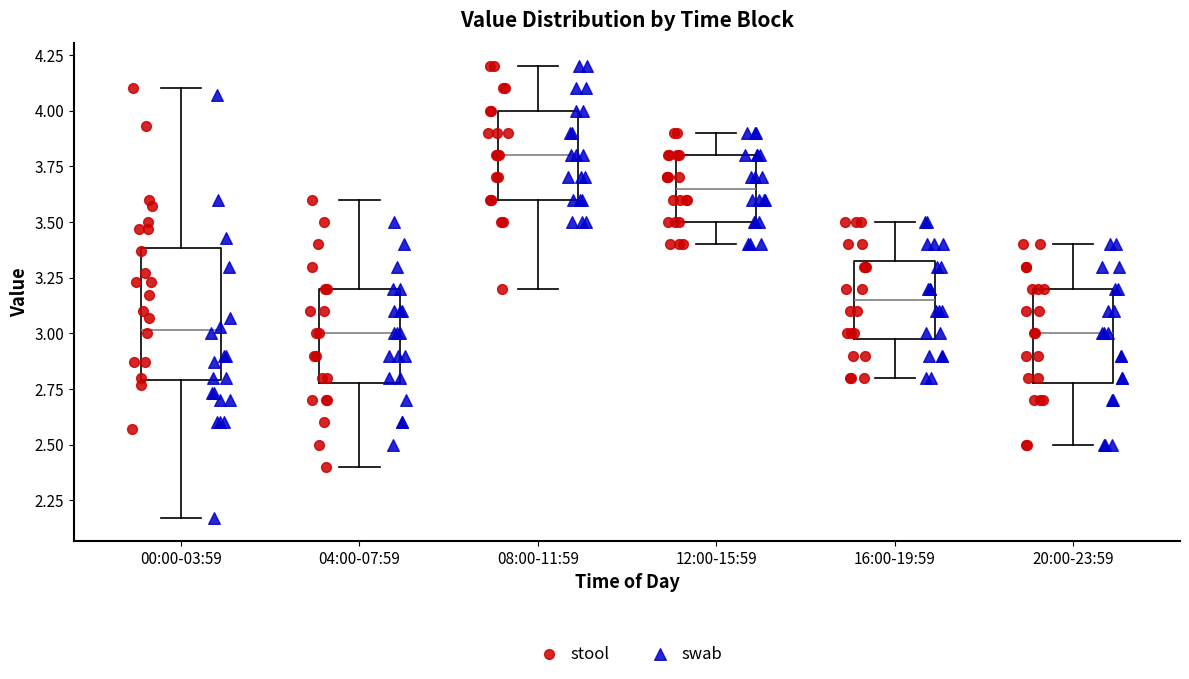

Reading left to right, transcribe this box plot: for each box, give where its median line is, the range the box spans, and where its two whiskers end, as read against the y-axis. The values are not printed on the chart, so give them approximately, as read against the axis.

00:00-03:59: median 3.00, box 2.80 to 3.40, whiskers 2.15 to 4.10
04:00-07:59: median 3.00, box 2.80 to 3.20, whiskers 2.40 to 3.60
08:00-11:59: median 3.80, box 3.60 to 4.00, whiskers 3.20 to 4.20
12:00-15:59: median 3.65, box 3.50 to 3.80, whiskers 3.40 to 3.90
16:00-19:59: median 3.15, box 3.00 to 3.35, whiskers 2.80 to 3.50
20:00-23:59: median 3.00, box 2.80 to 3.20, whiskers 2.50 to 3.40